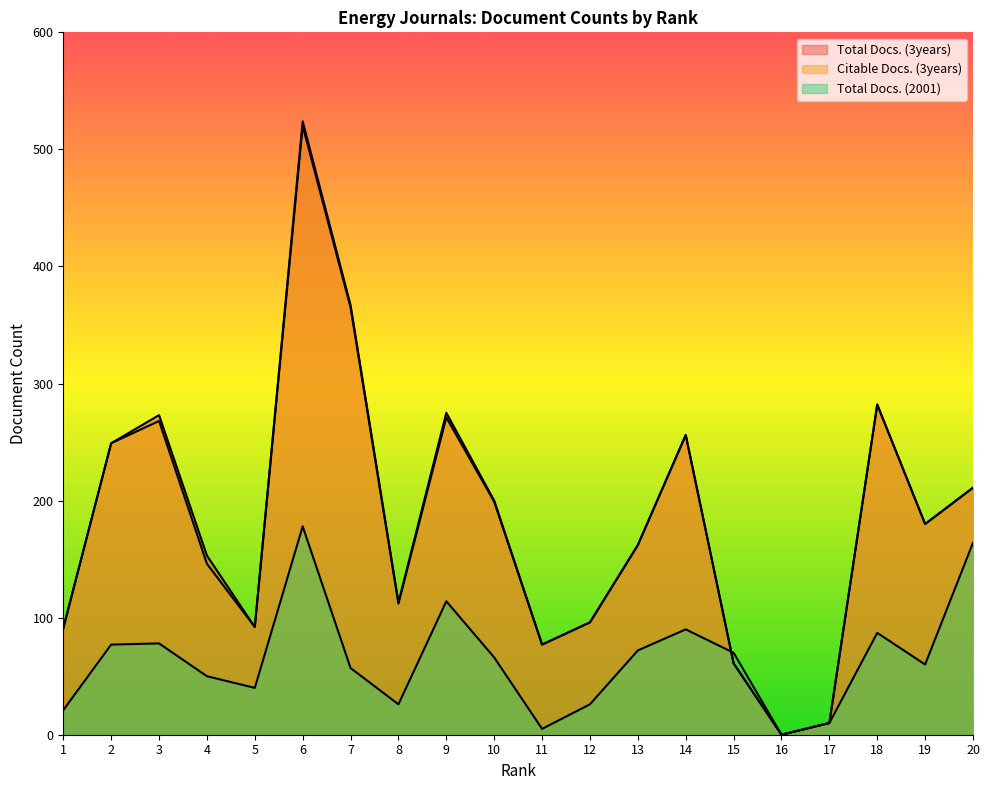

Rank the series by their maximum value, from highest to lowest.

Total Docs. (3years), Citable Docs. (3years), Total Docs. (2001)